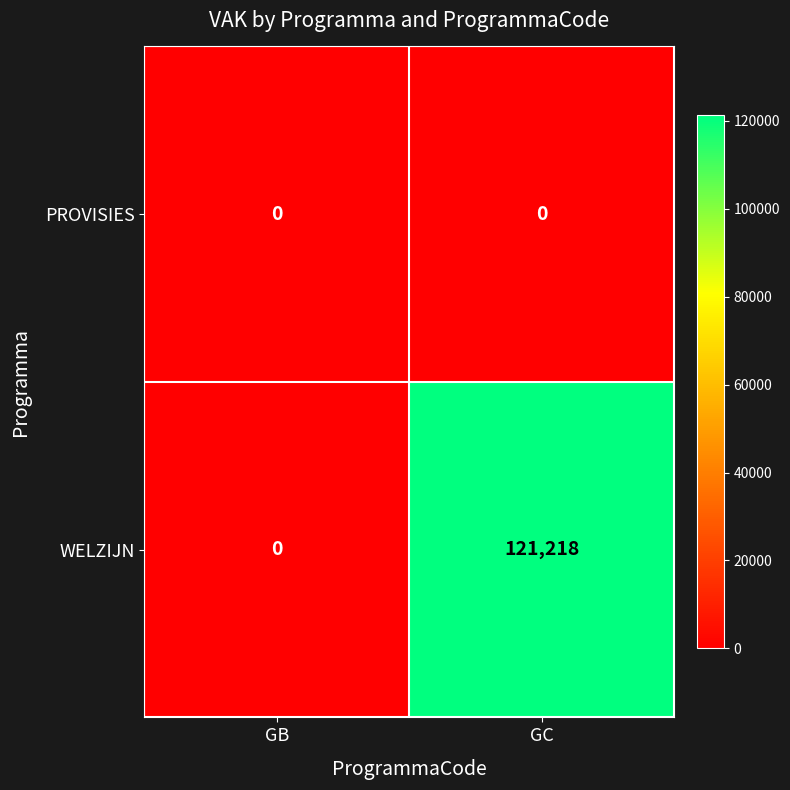

What is the difference between the highest and lowest values at GC?

121218